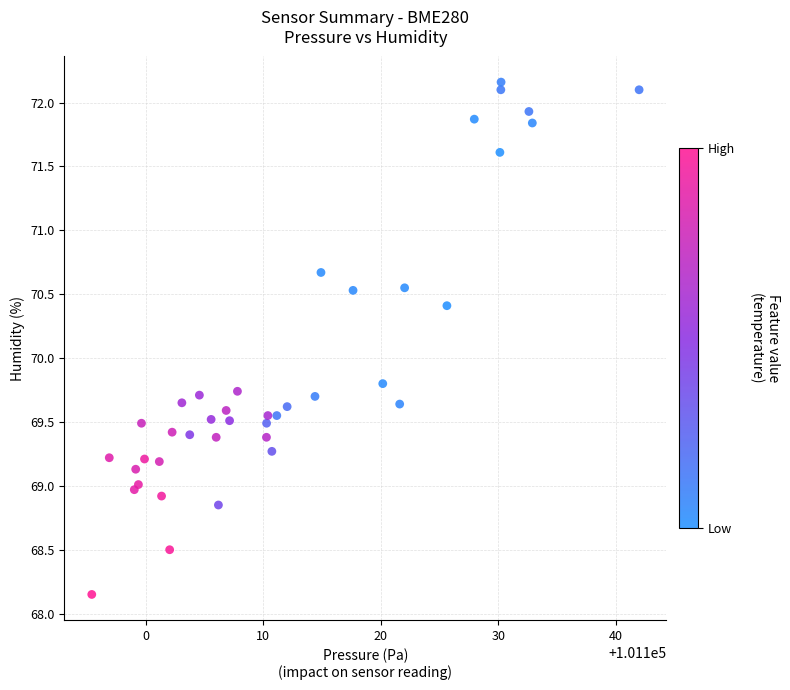

What Y value in the scatter plot is closest to 70?

69.8